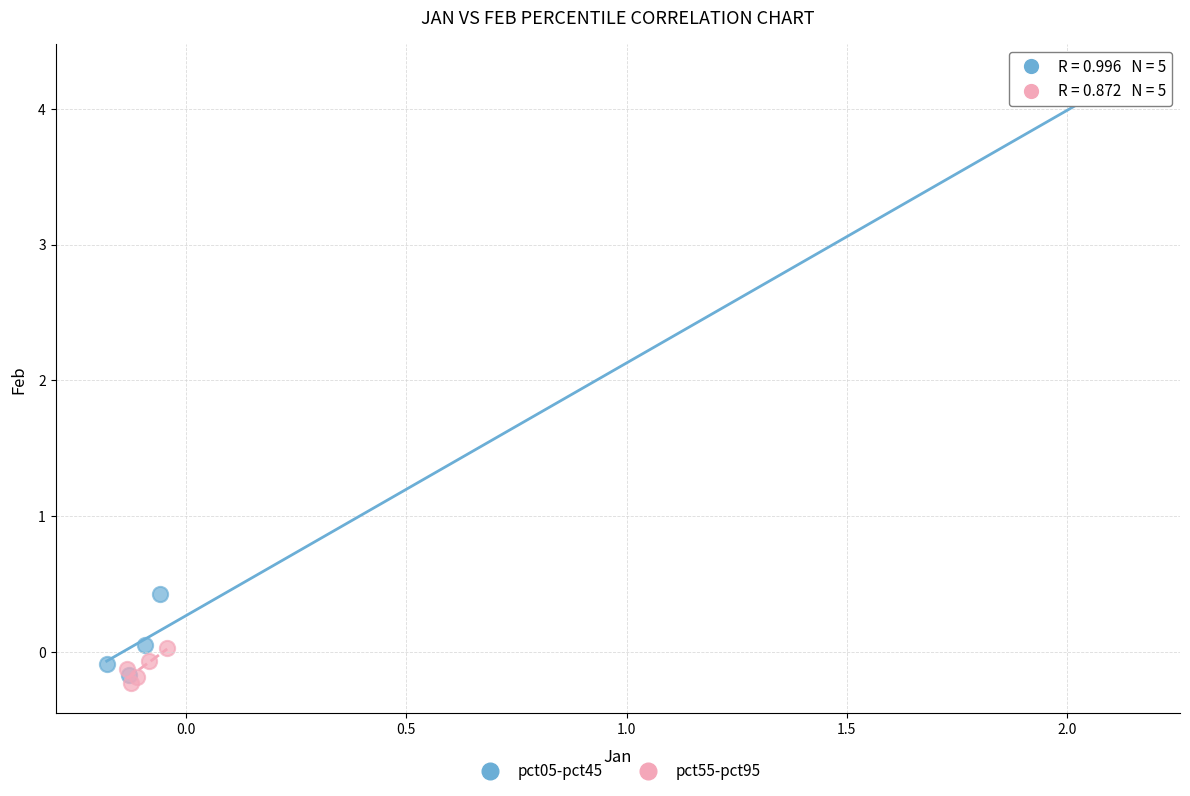

Which series reaches the maximum Y coordinate?

pct05-pct45